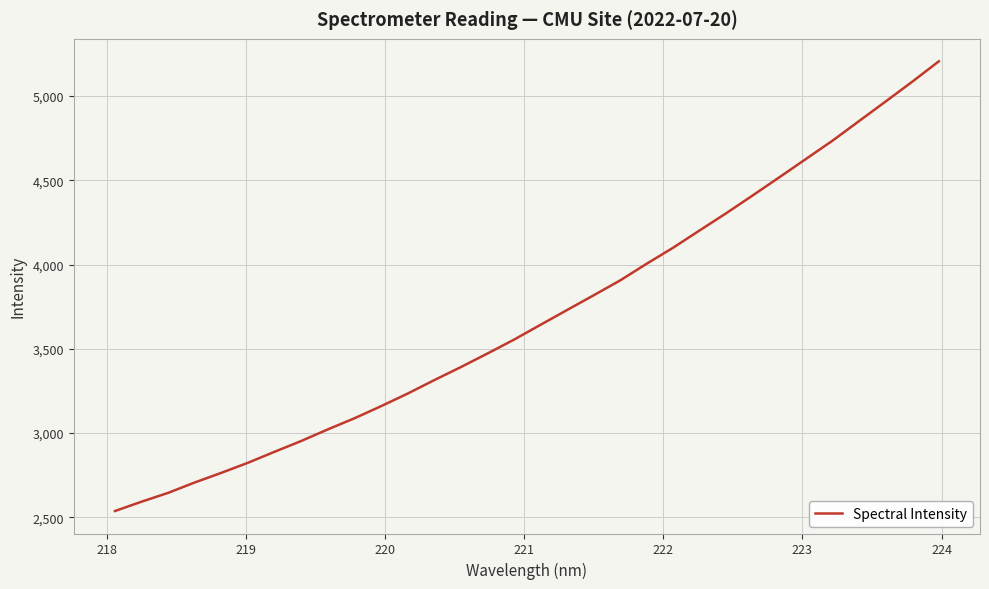

What is the minimum value shown in the chart?

2537.8